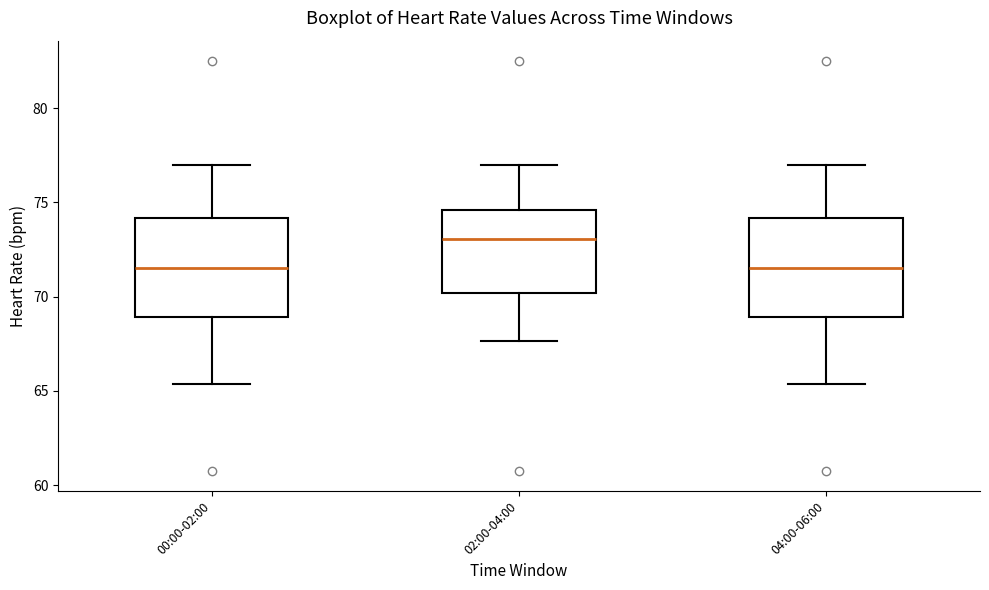

Which box has the highest median line?

02:00-04:00